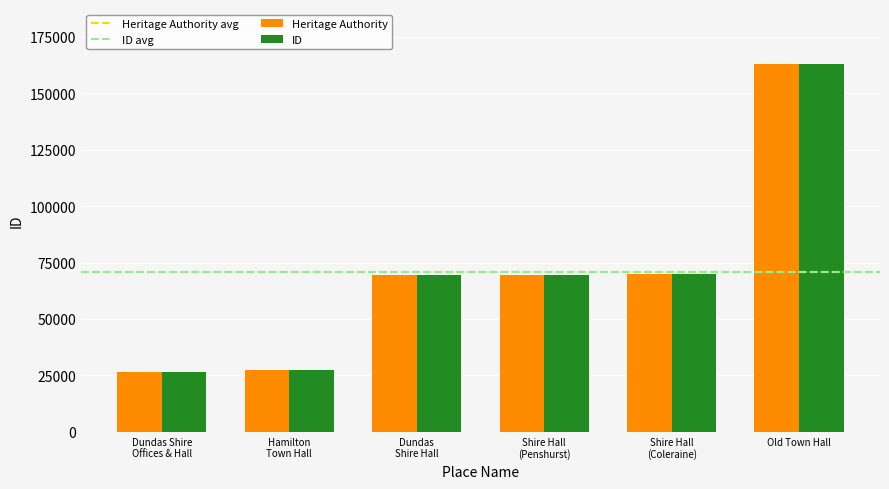

Are the bars grouped side by side (vs. stacked)?

Yes